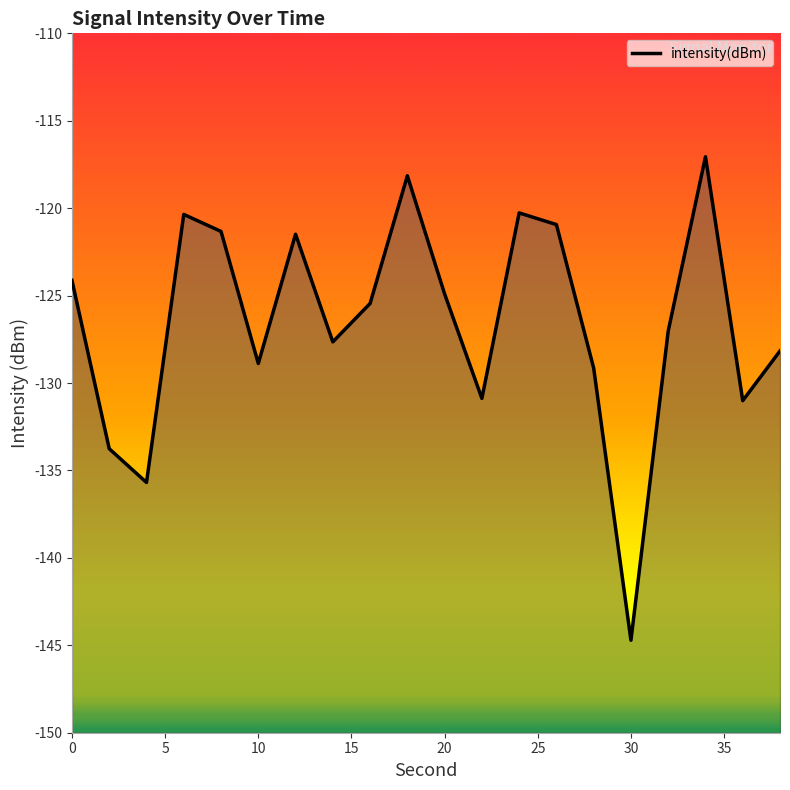

What is the average value?

-126.5